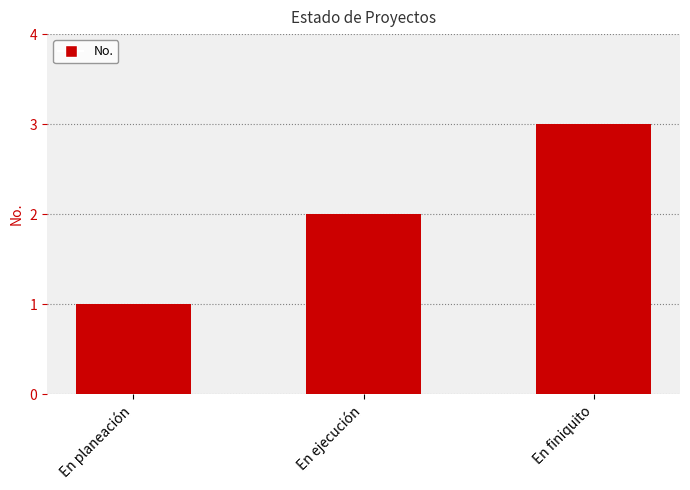

Reading left to right, list all the values displayed in this chart.

1	2	3